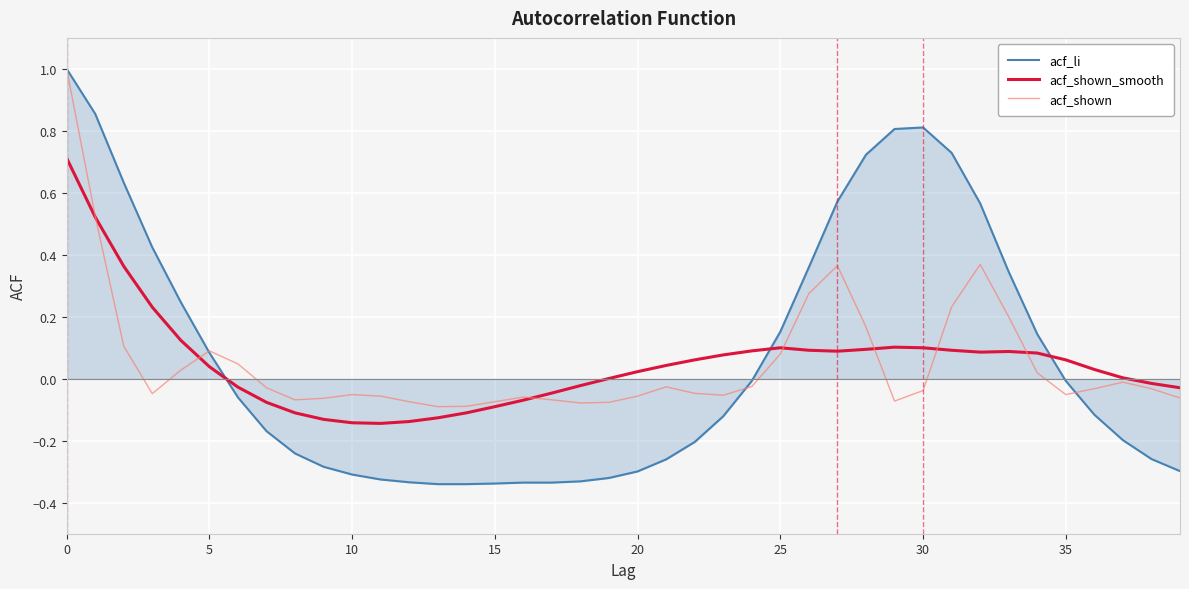

Which series has the largest range (max minus min)?

acf_li